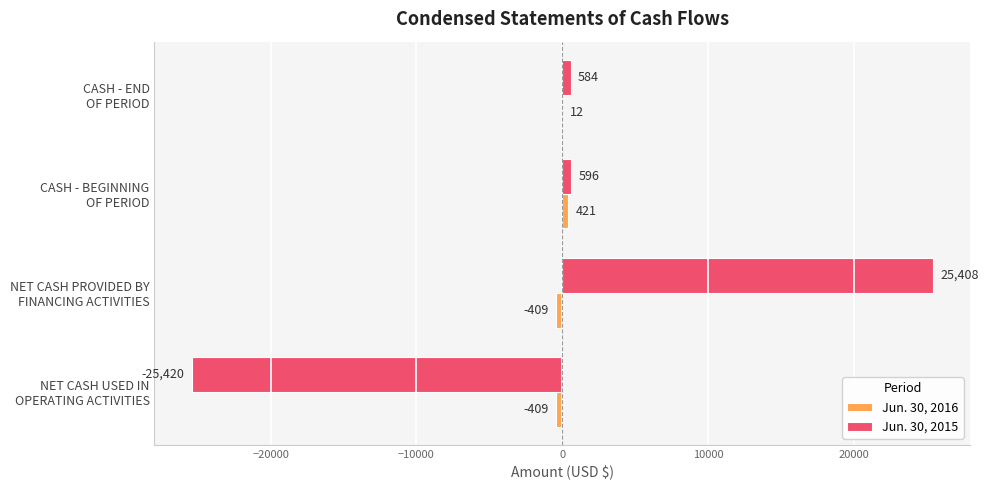

Which series has the largest total across all categories?

Jun. 30, 2015